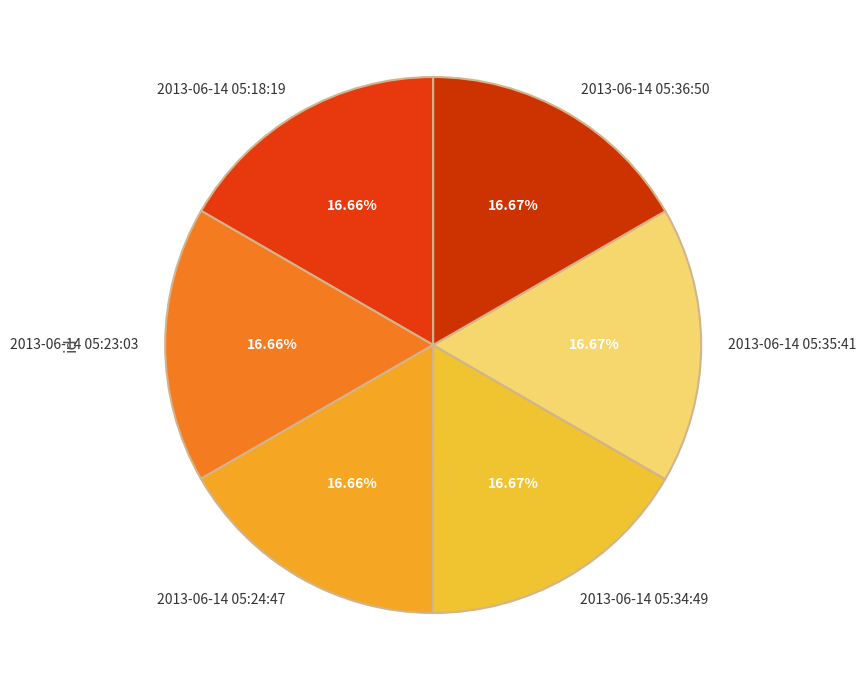

Count the number of slices in the pie.

6